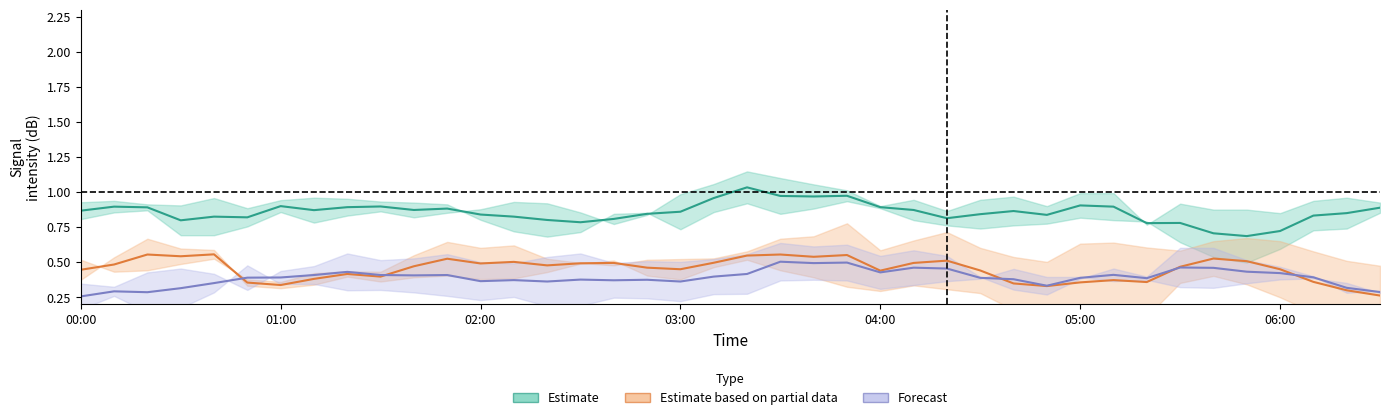

How many Forecast values are between 0 and 1?

40